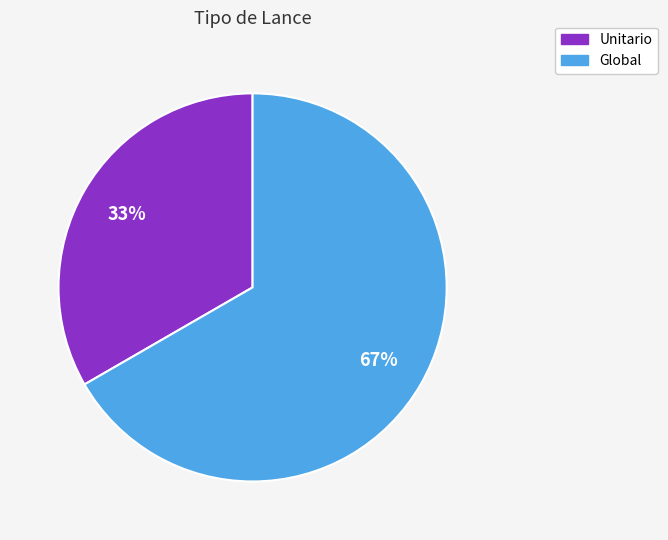

How many slices are in this pie chart?

2